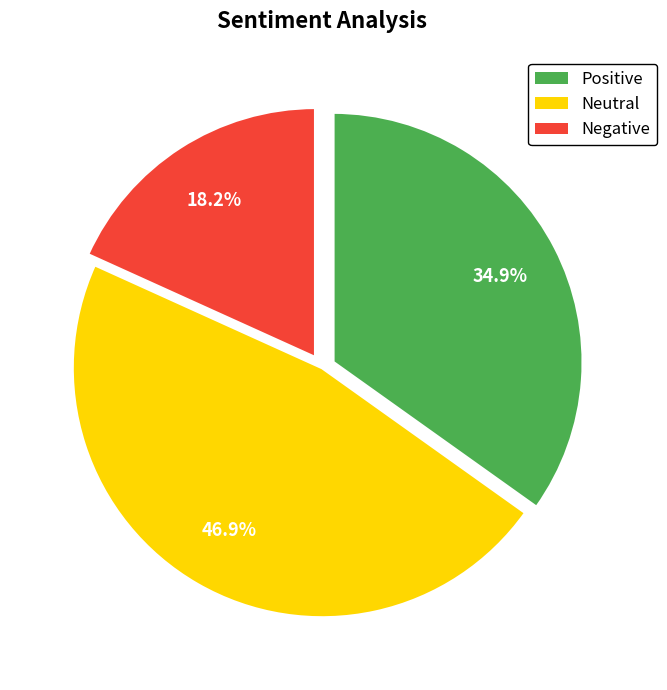

Is there any slice that represents more than half of the pie?

No